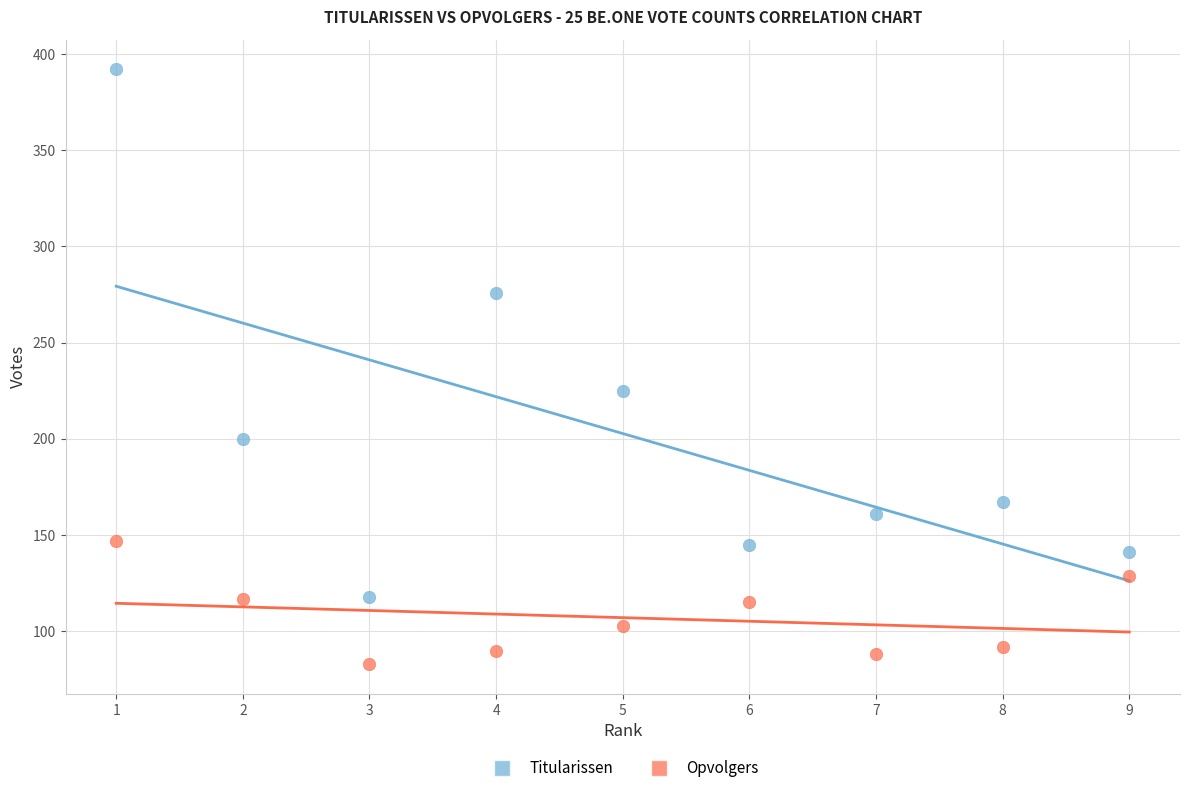

Across all data points, what is the range of Y values (max minus min)?

309